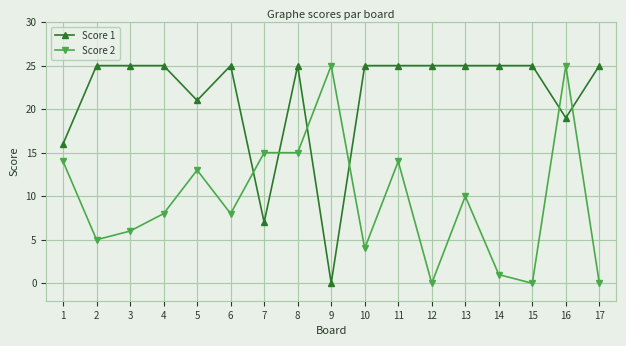

Between 5 and 13, which series saw the biggest shift?

Score 1